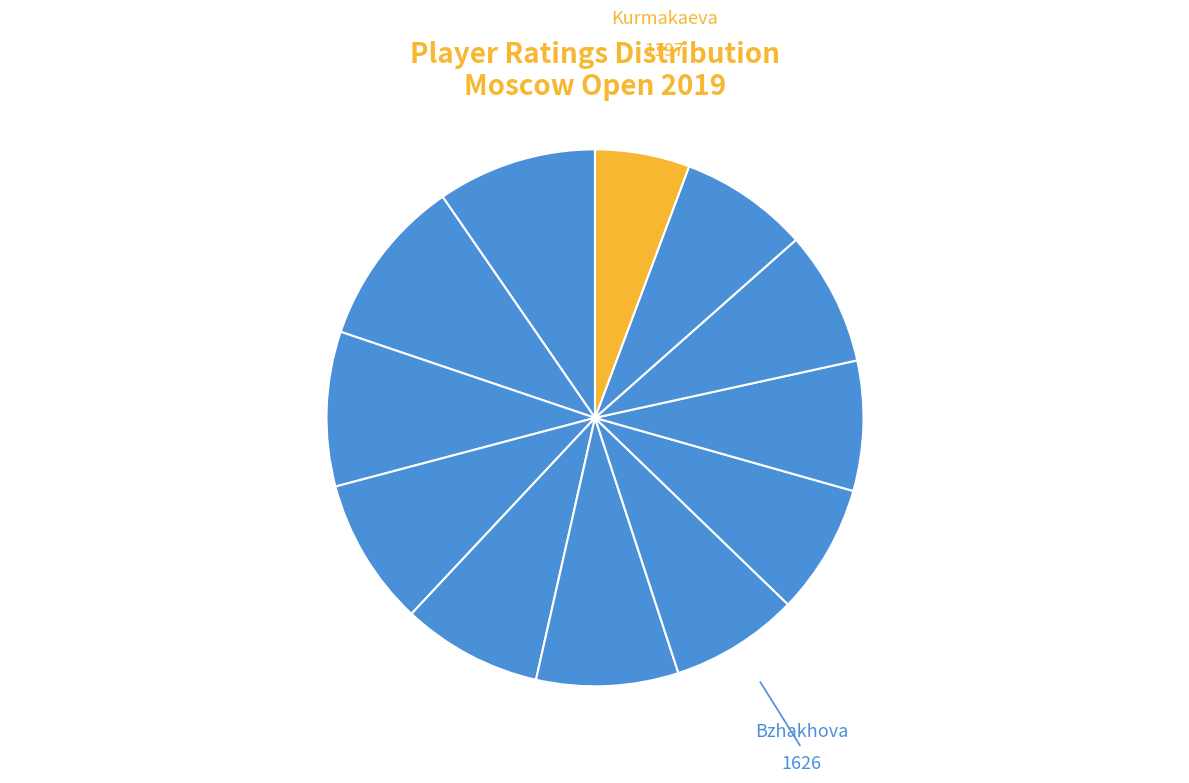

How many slices are in this pie chart?

12